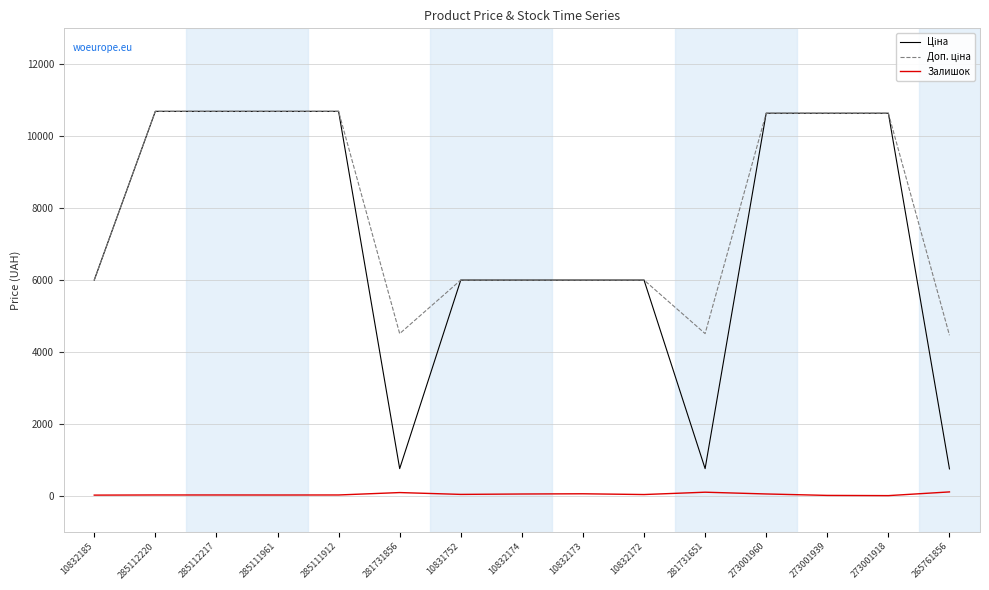

True or false: Залишок has a value of 6.0 at 273001939.

True